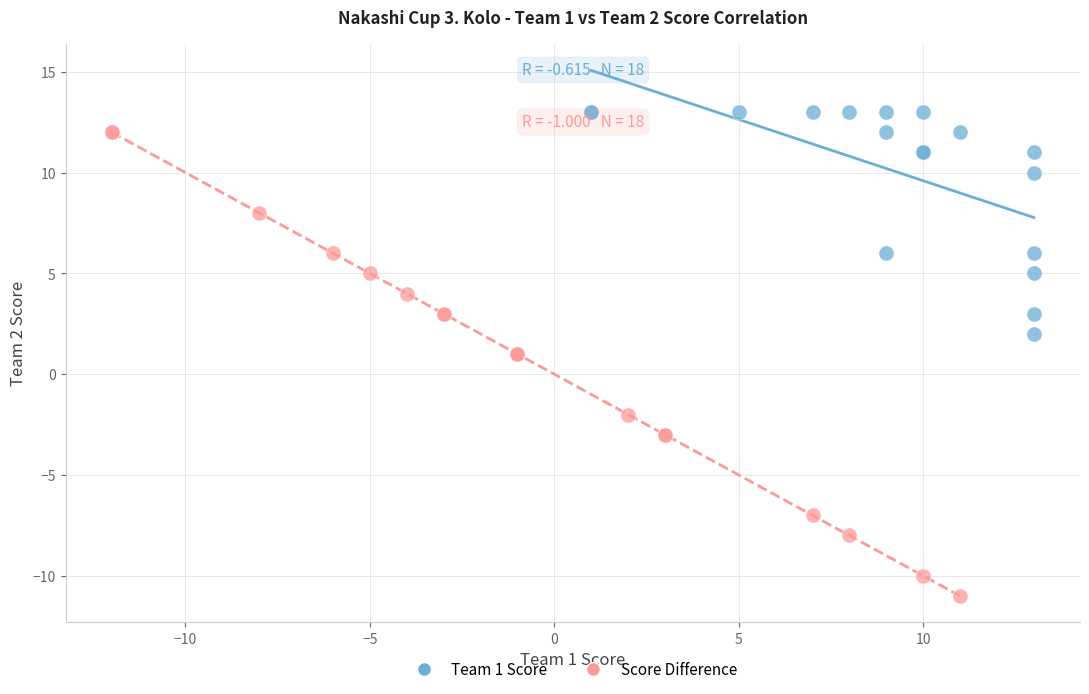

What are all the series names shown in the legend?

Team 1 Score, Score Difference